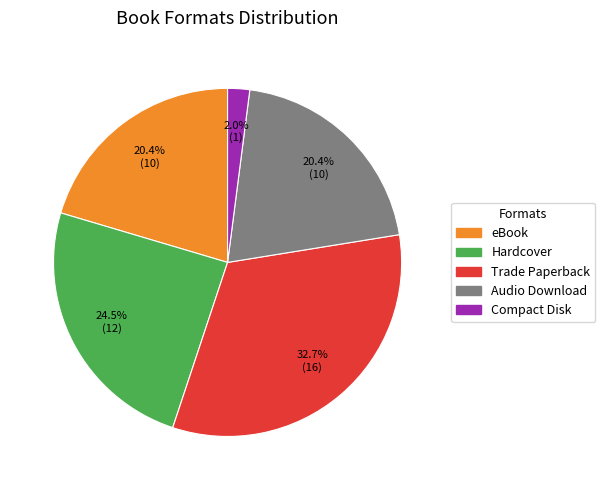

True or false: eBook accounts for 14% of the total.

False